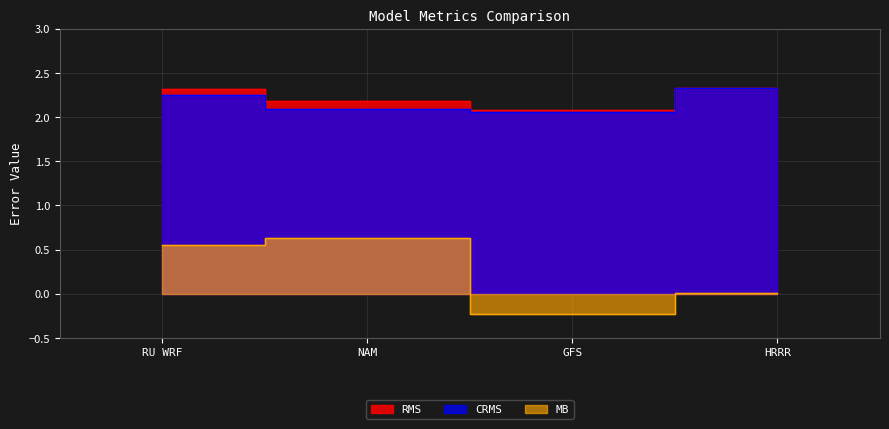

True or false: MB and CRMS cross at least once.

False